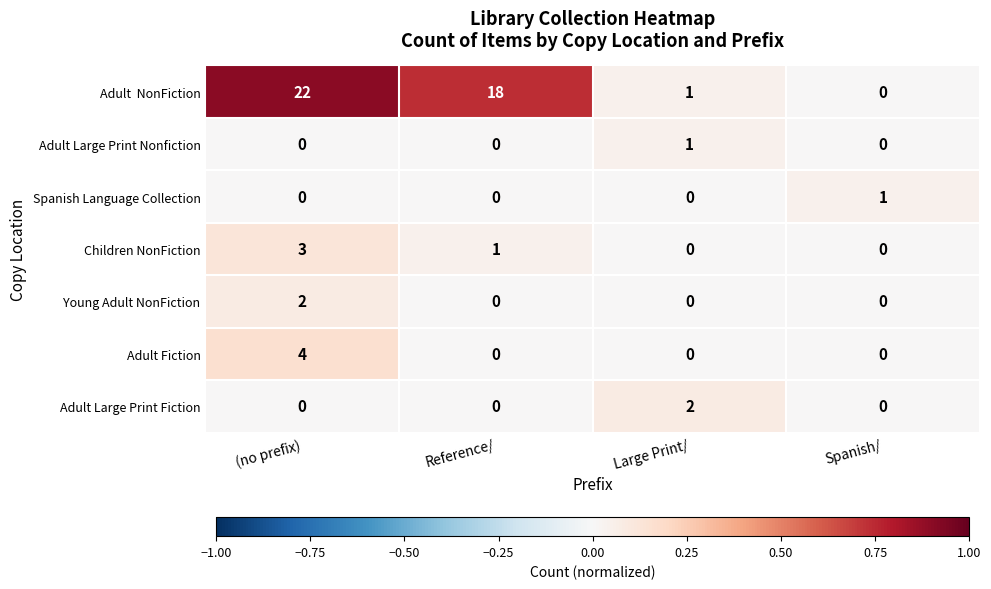

What is the total value across all series at Reference/?

19